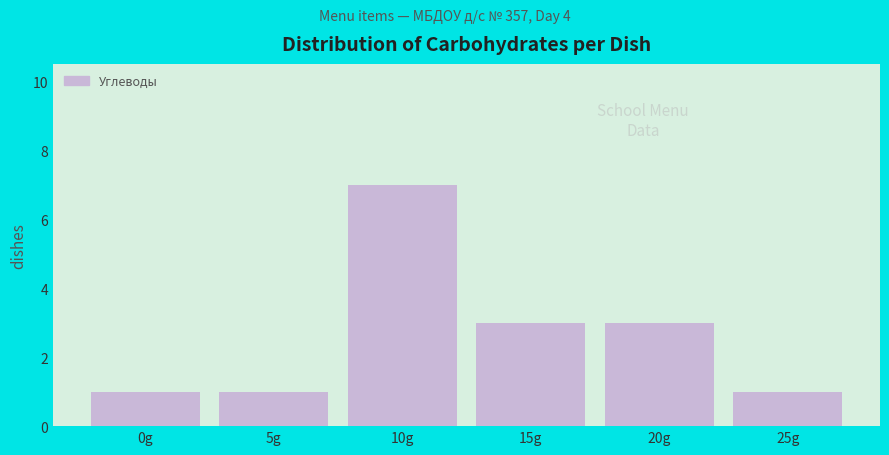

Reading left to right, what are all the values shown in this chart?

0g=1	5g=1	10g=7	15g=3	20g=3	25g=1